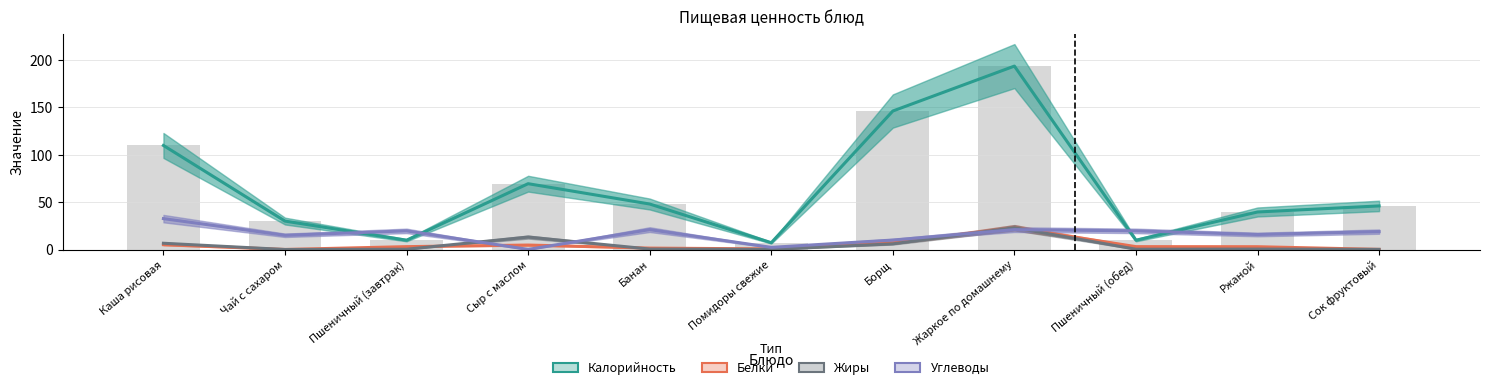

At which label is Жиры closest to 11?

Сыр с маслом